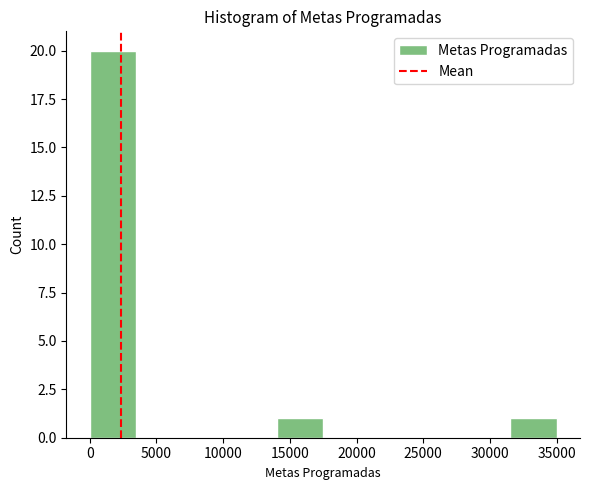

What is the height of the bar covering 14000 to 17500 on the x-axis? Neither the bar edges nor the heights are printed on the chart, so give them approximately, as read against the axes.

1